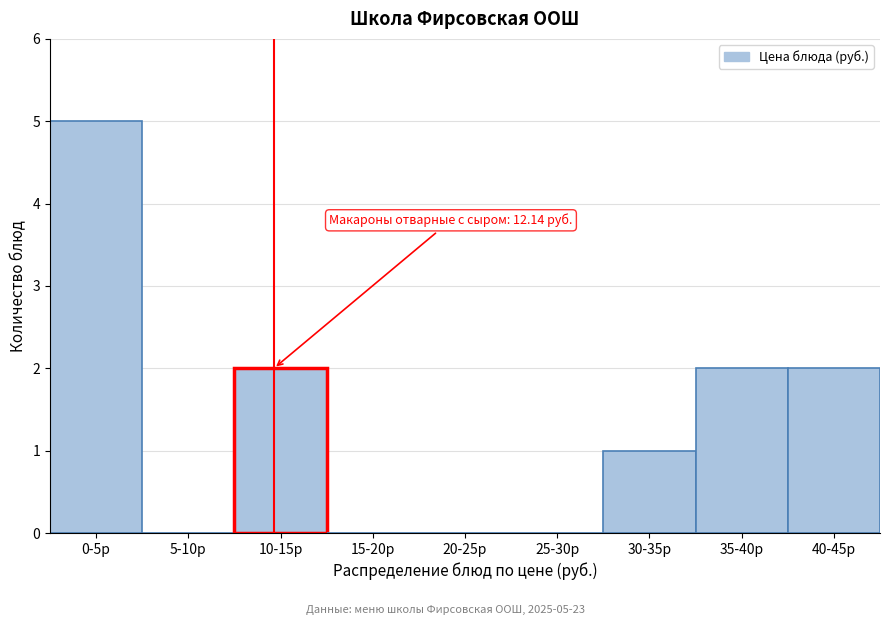

Reading left to right, list all the values displayed in this chart.

0-5р=5	5-10р=0	10-15р=2	15-20р=0	20-25р=0	25-30р=0	30-35р=1	35-40р=2	40-45р=2